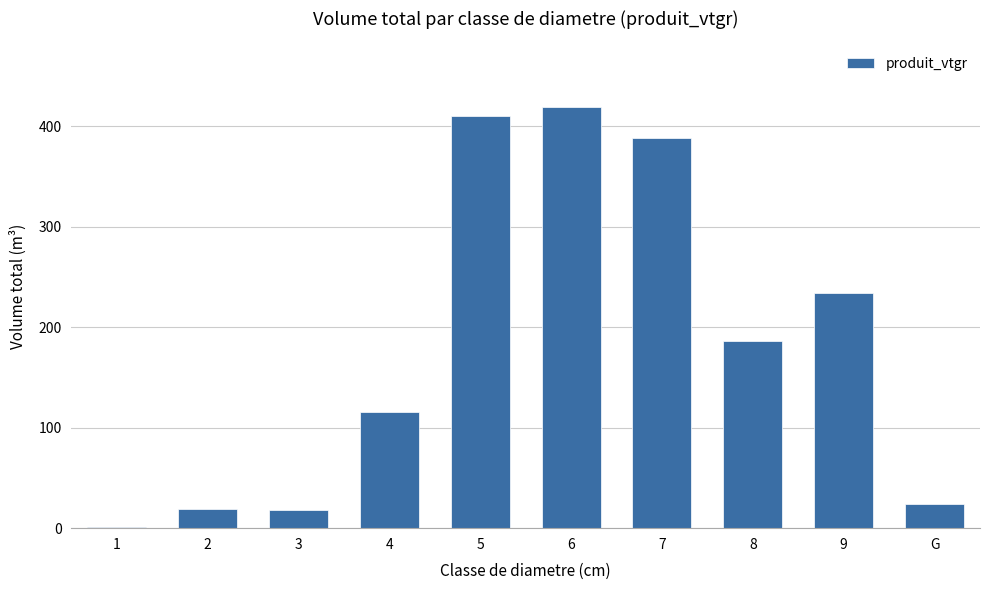

Is it true that the value at 4 is 69.3?

False